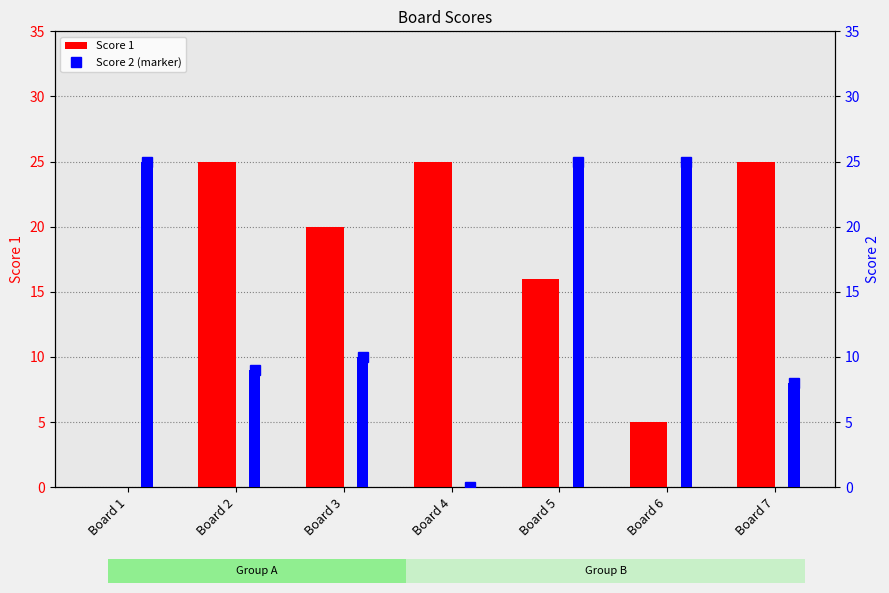

At how many categories does at least one series exceed 13?

7